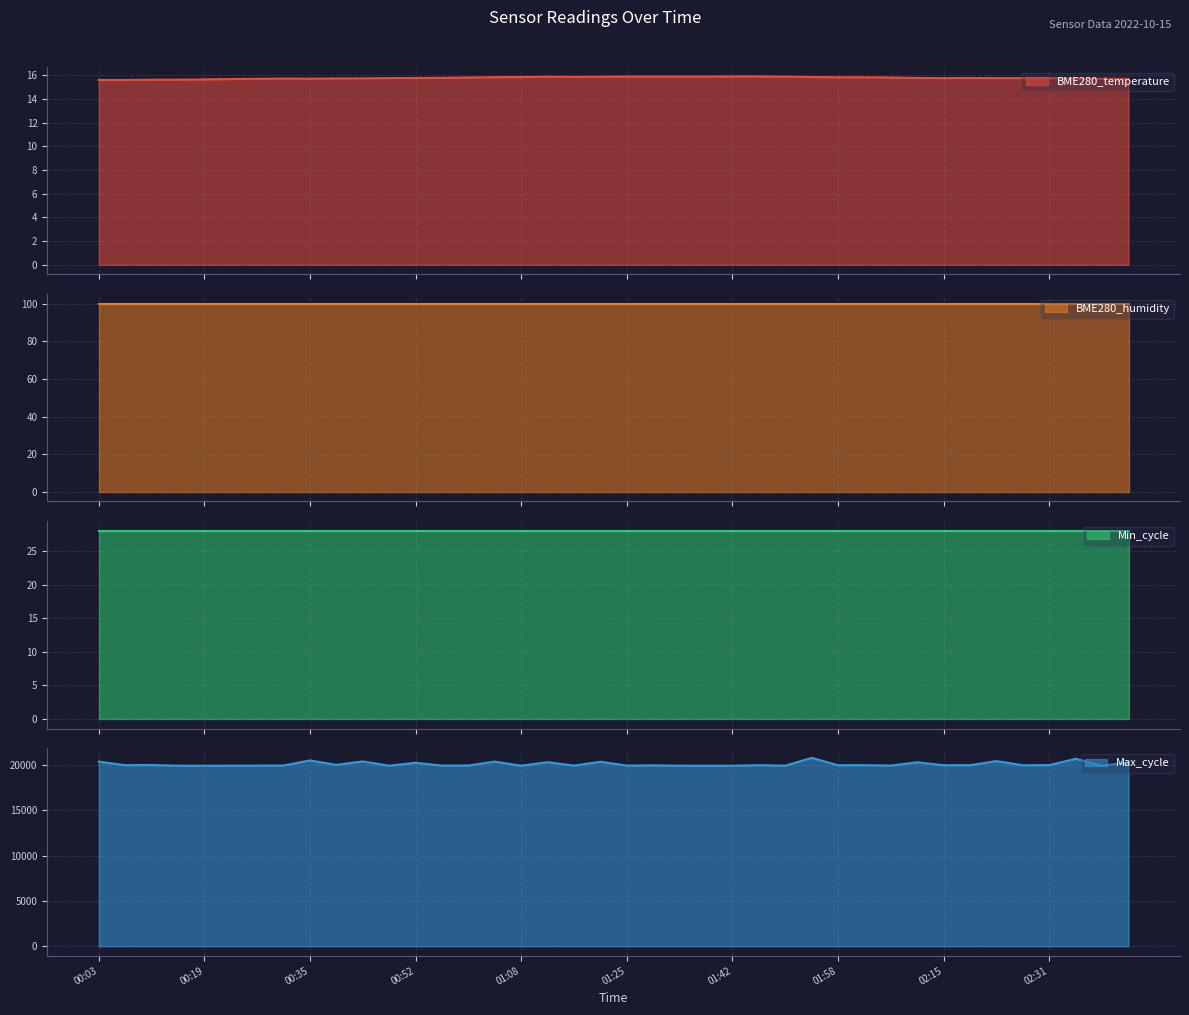

How many interior local valleys does the Max_cycle series have?

15